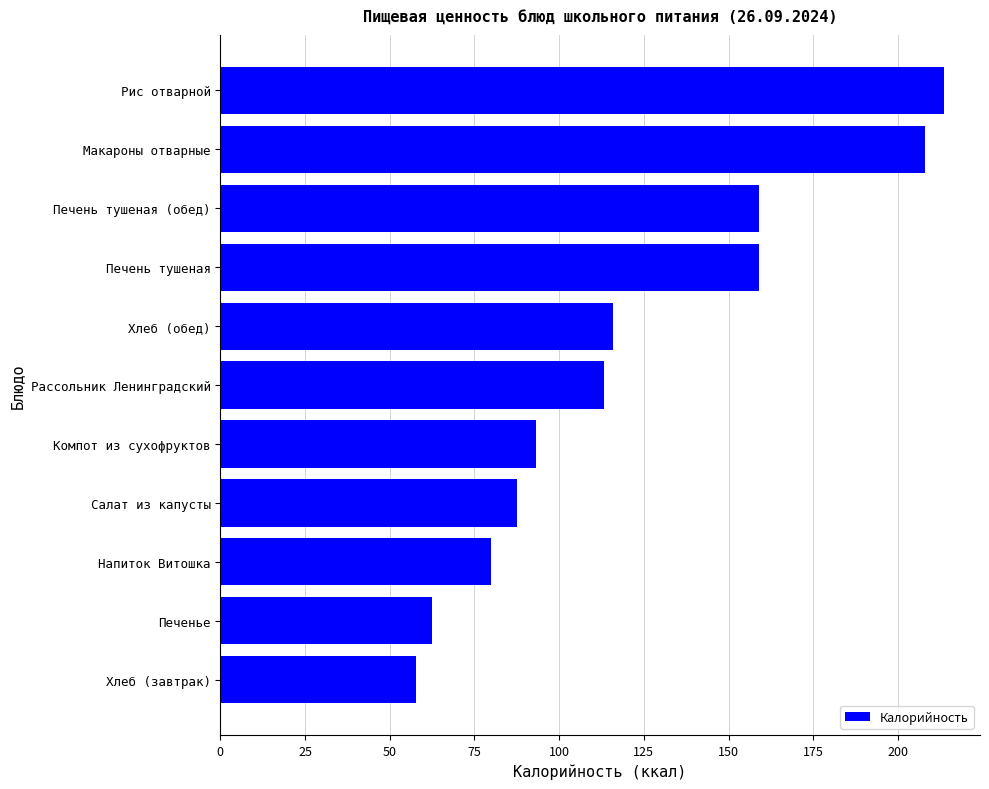

The value at Рис отварной is 103.9. True or false?

False